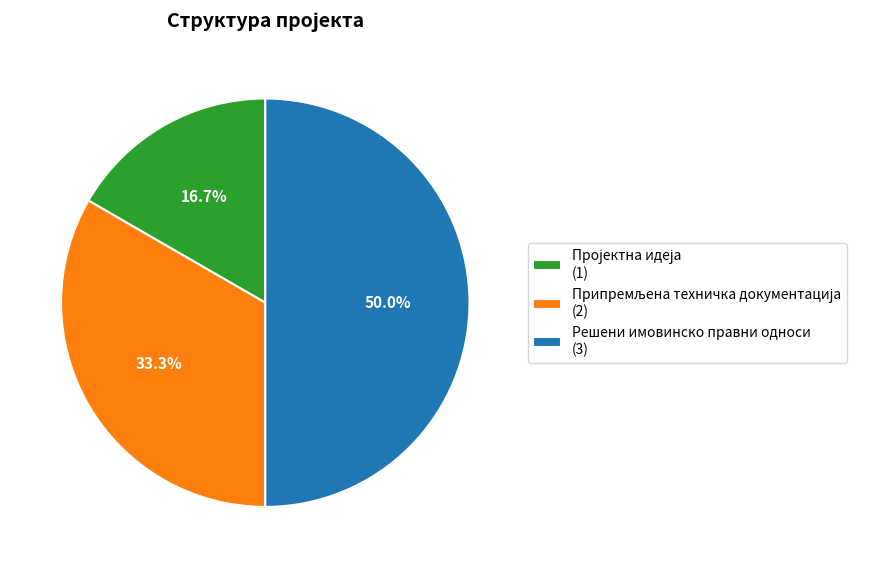

How much of the chart is everything except Решени имовинско правни односи (3)?

50.0%